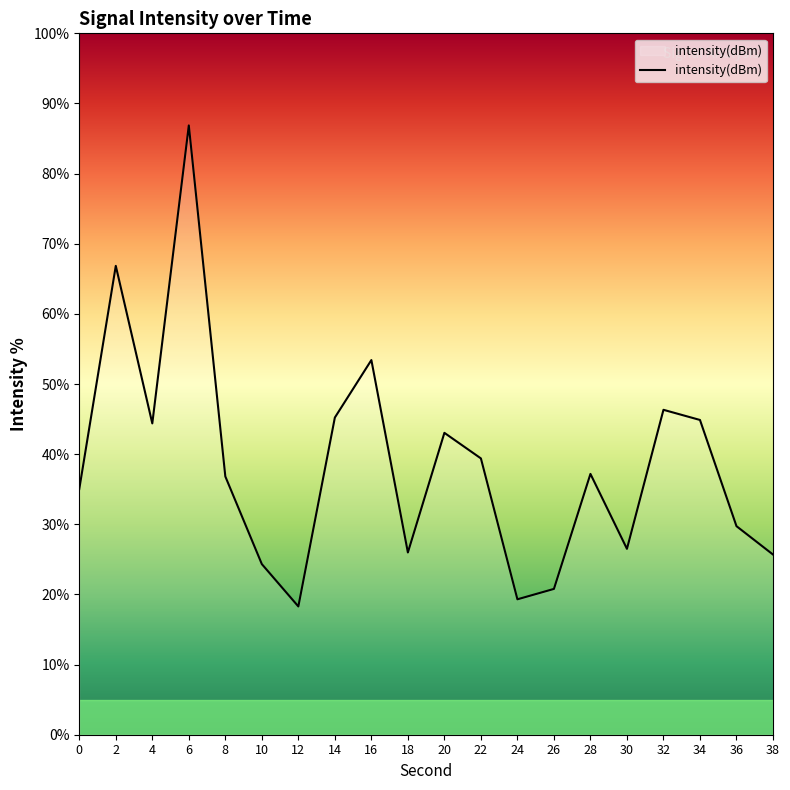

True or false: the data shows 46.2 at 30.

False